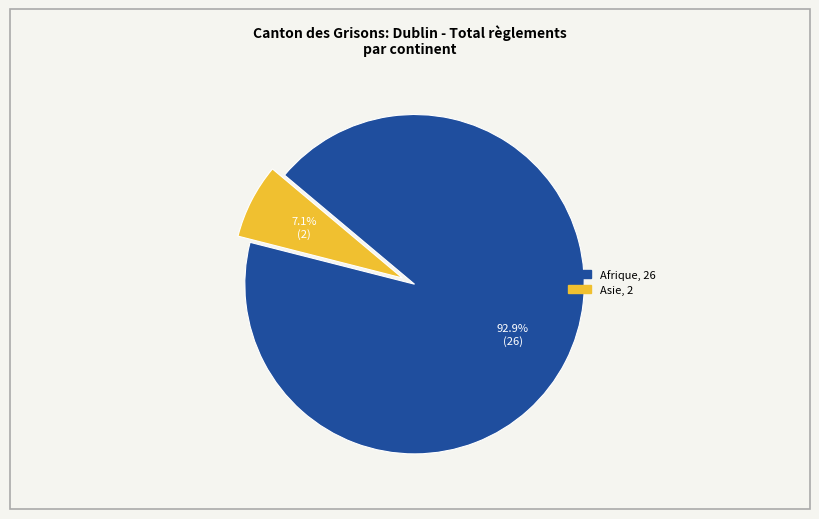

Is there any slice that represents more than half of the pie?

Yes